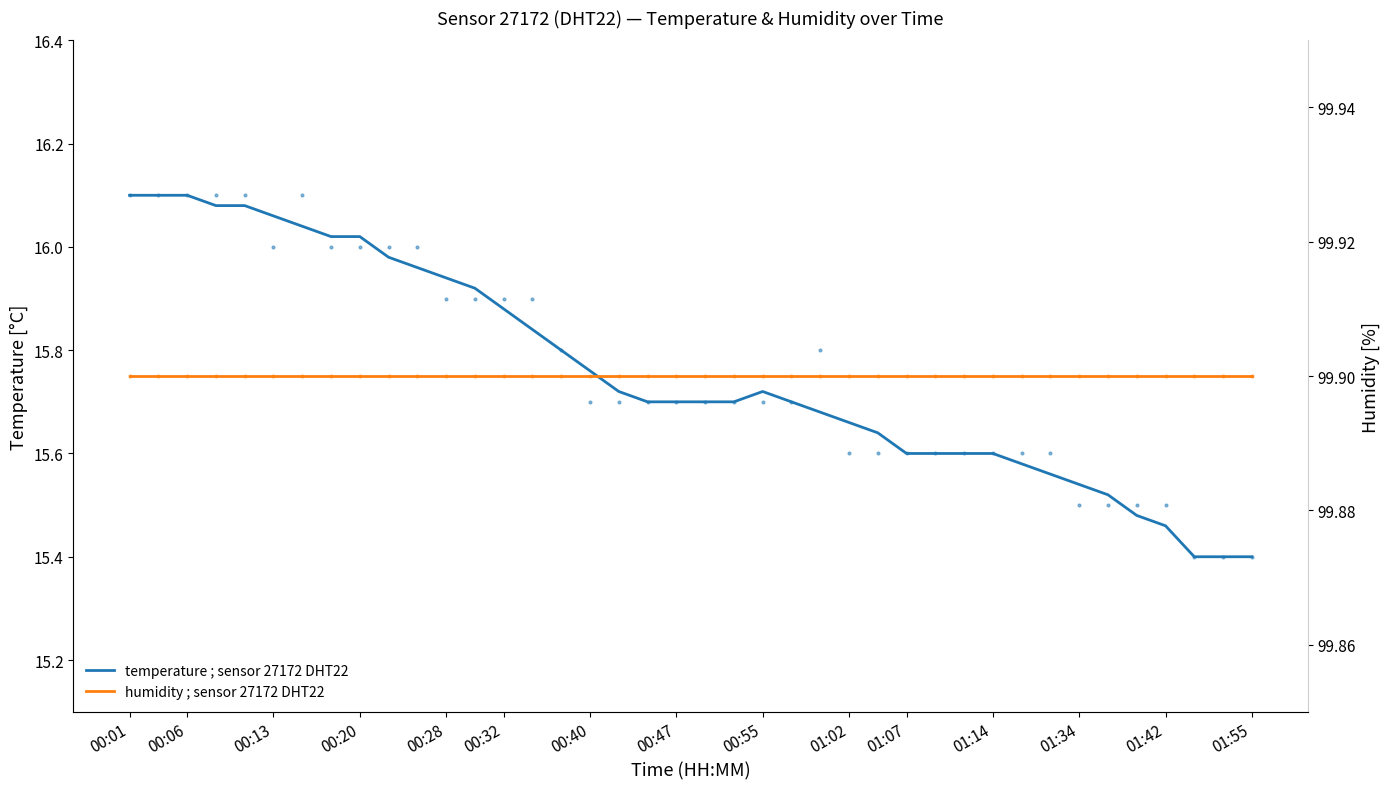

What are all the series names shown in the legend?

temperature ; sensor 27172 DHT22, humidity ; sensor 27172 DHT22